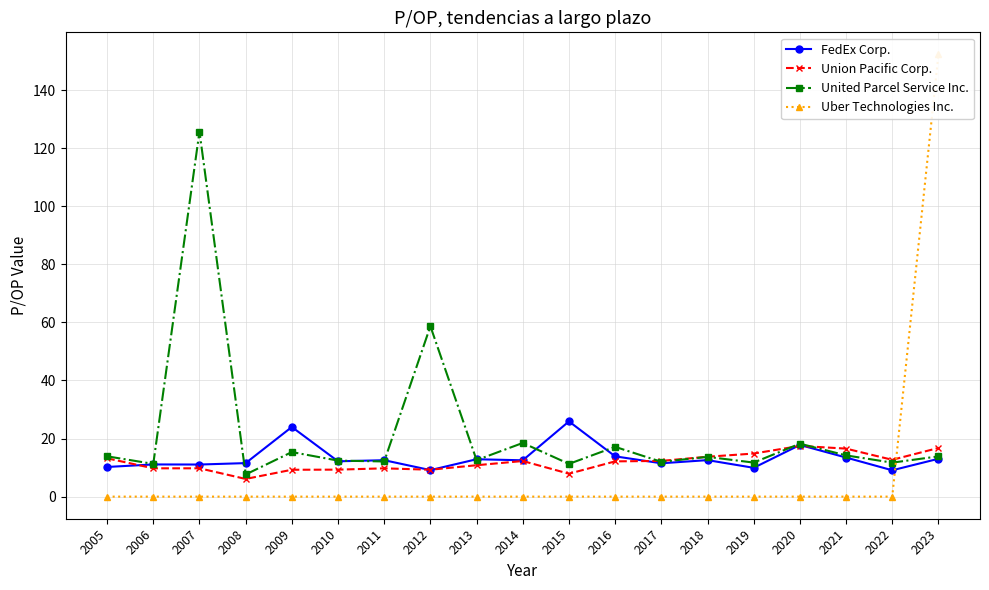

Which category has the highest value across all series?

2023